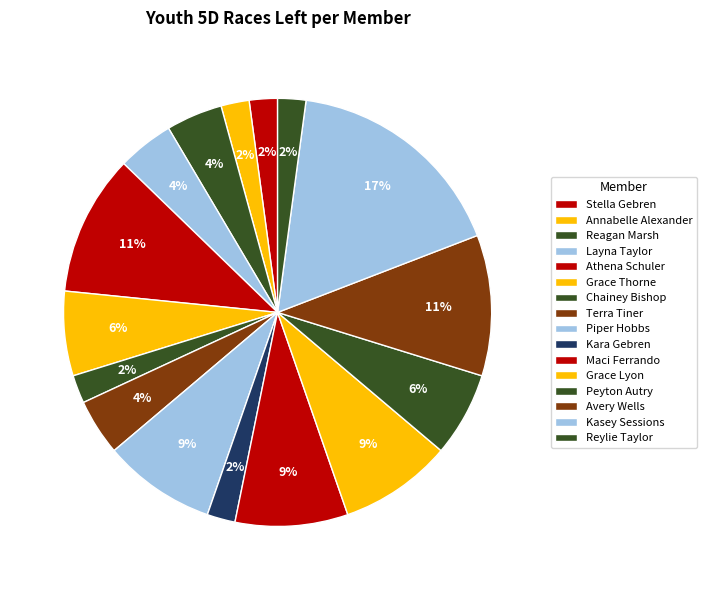

Is it true that Grace Lyon is 1% of the pie?

False